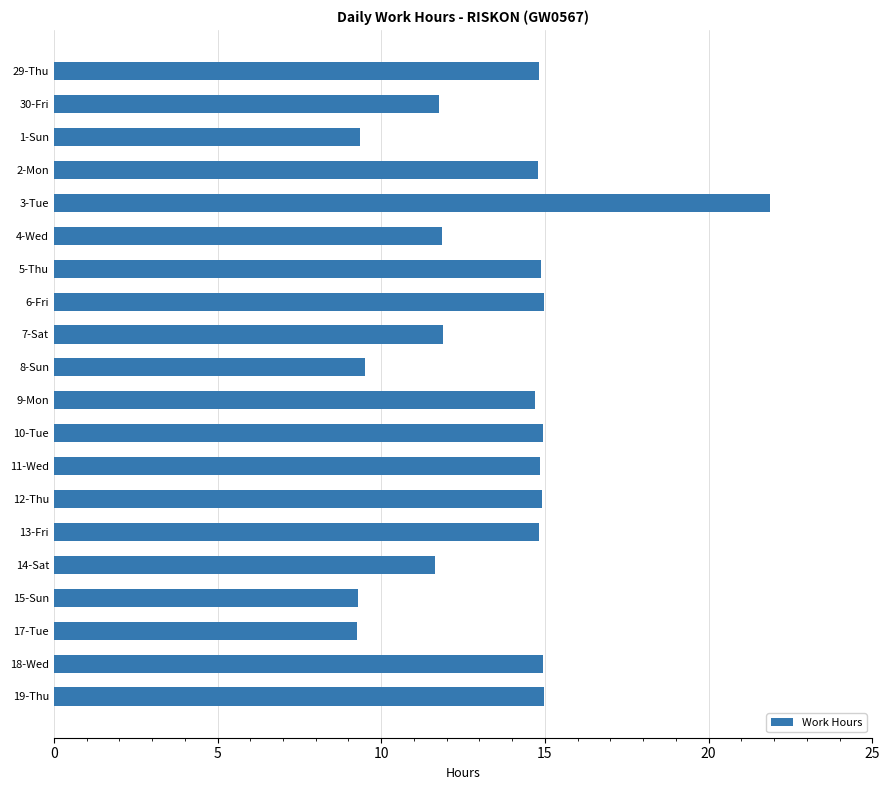

What is the difference between the maximum and minimum values?

12.6